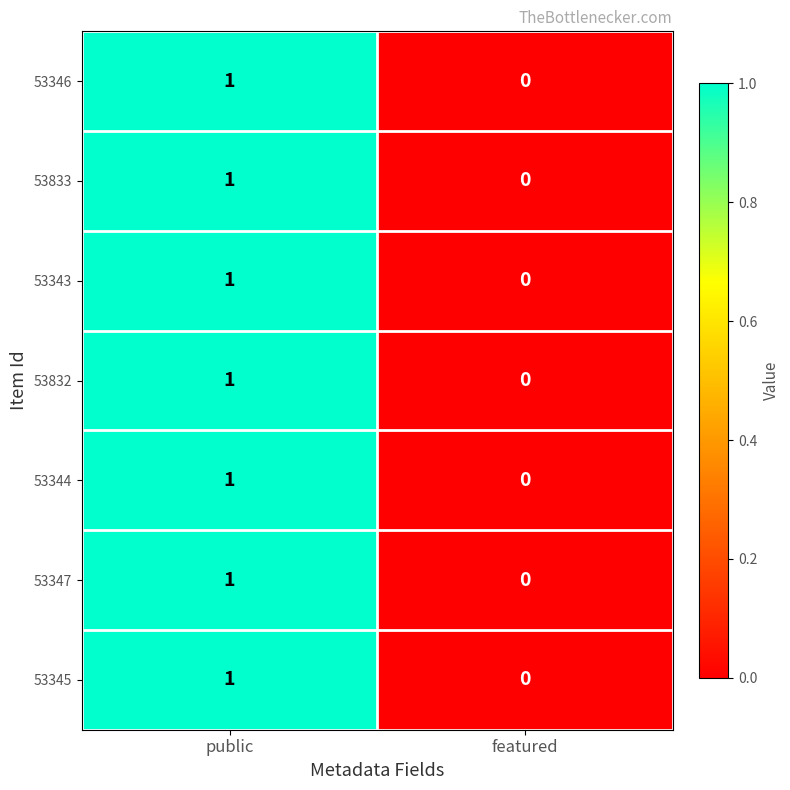

Reading left to right, list all the values displayed in this chart.

53346: 1	0
53833: 1	0
53343: 1	0
53832: 1	0
53344: 1	0
53347: 1	0
53345: 1	0